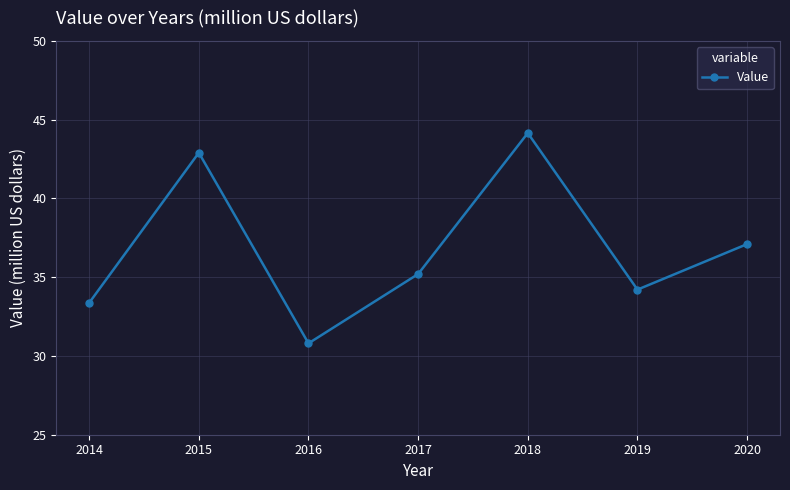

What is the ratio of the value at 2015 to the value at 2018?

1.0